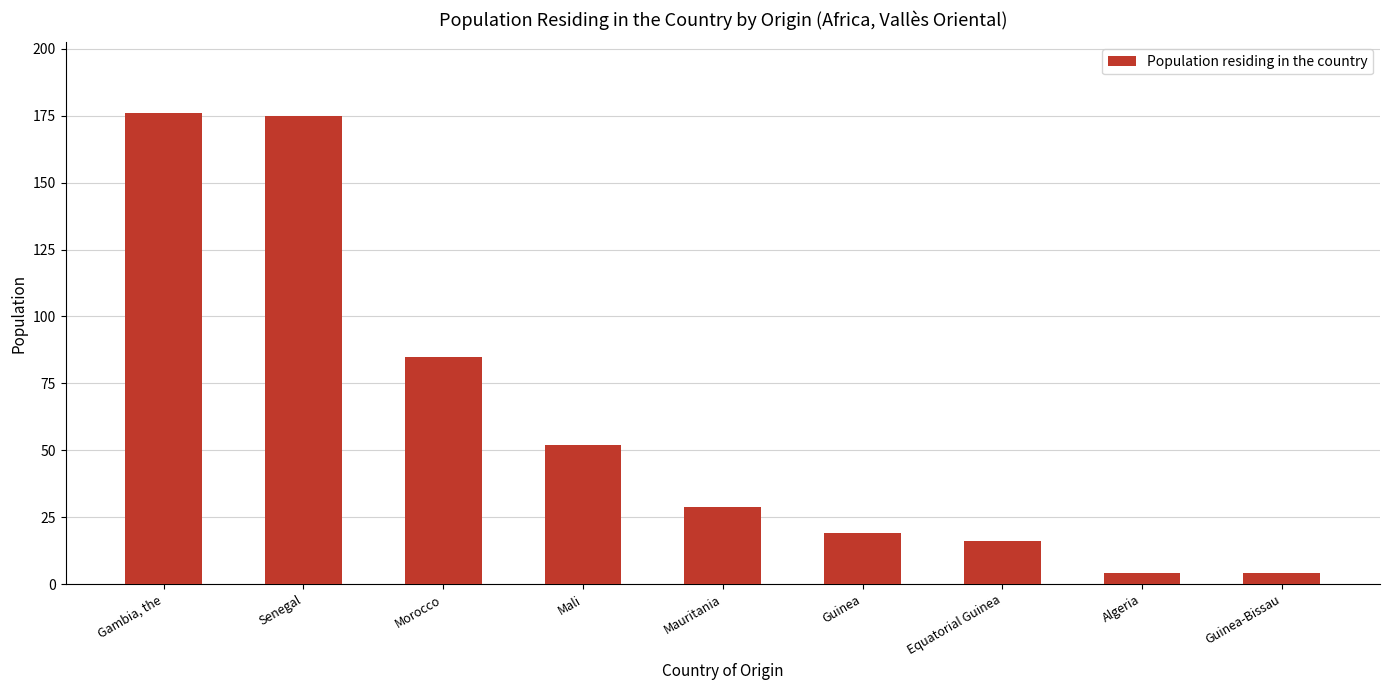

What is the difference between the second highest and minimum values?

171